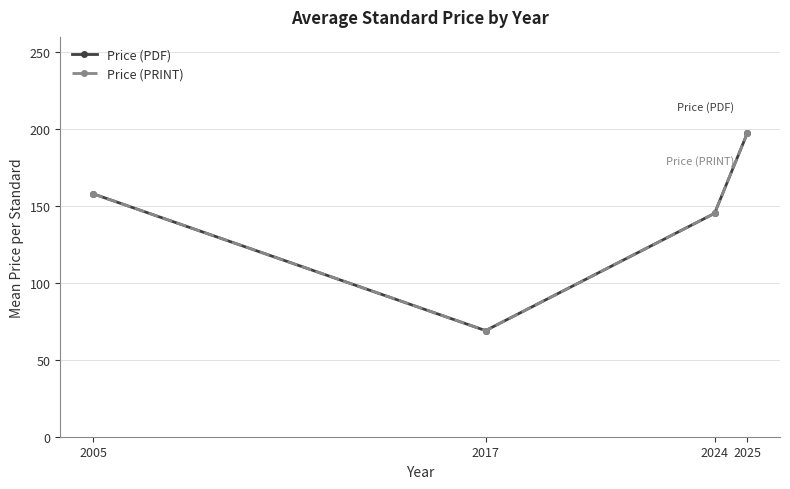

What is the lowest value of the Price (PDF) series?

69.0